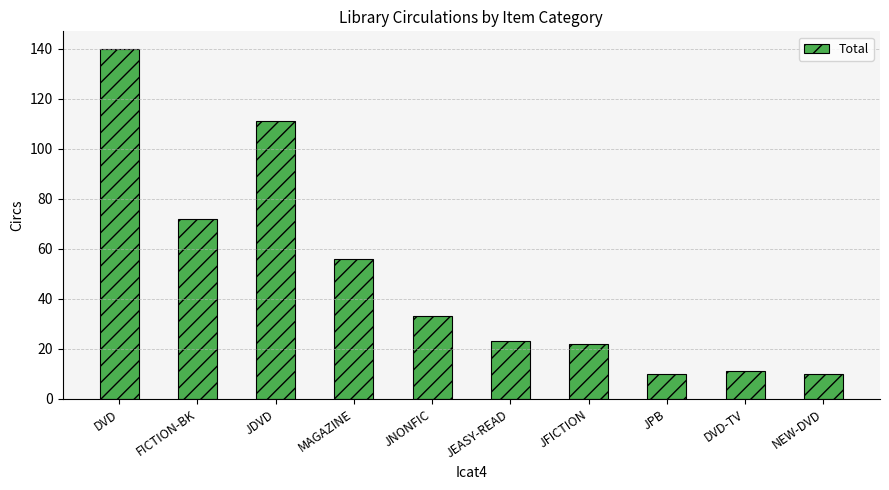

Reading left to right, extract all data points from this chart.

DVD=140	FICTION-BK=72	JDVD=111	MAGAZINE=56	JNONFIC=33	JEASY-READ=23	JFICTION=22	JPB=10	DVD-TV=11	NEW-DVD=10